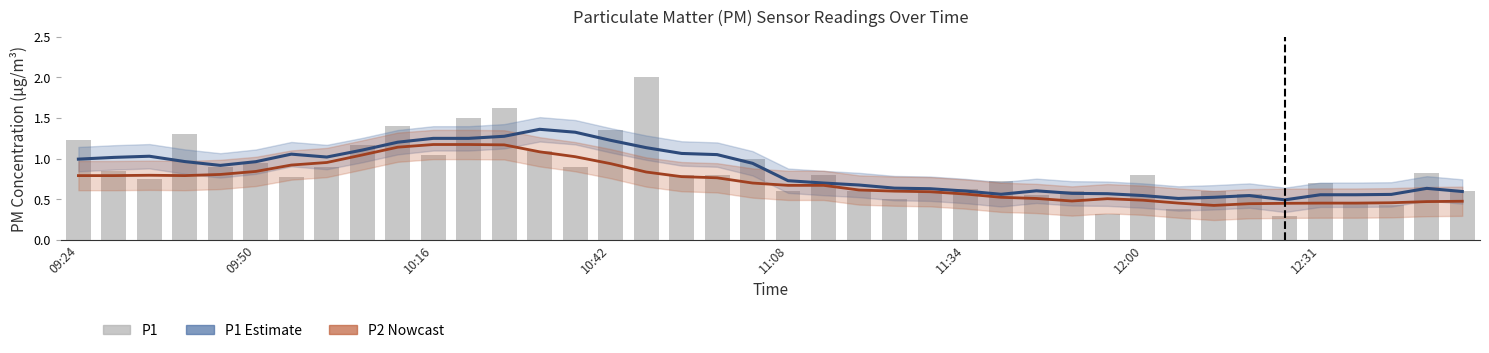

What are all the series names shown in the legend?

P1 Estimate, P2 Nowcast, P1